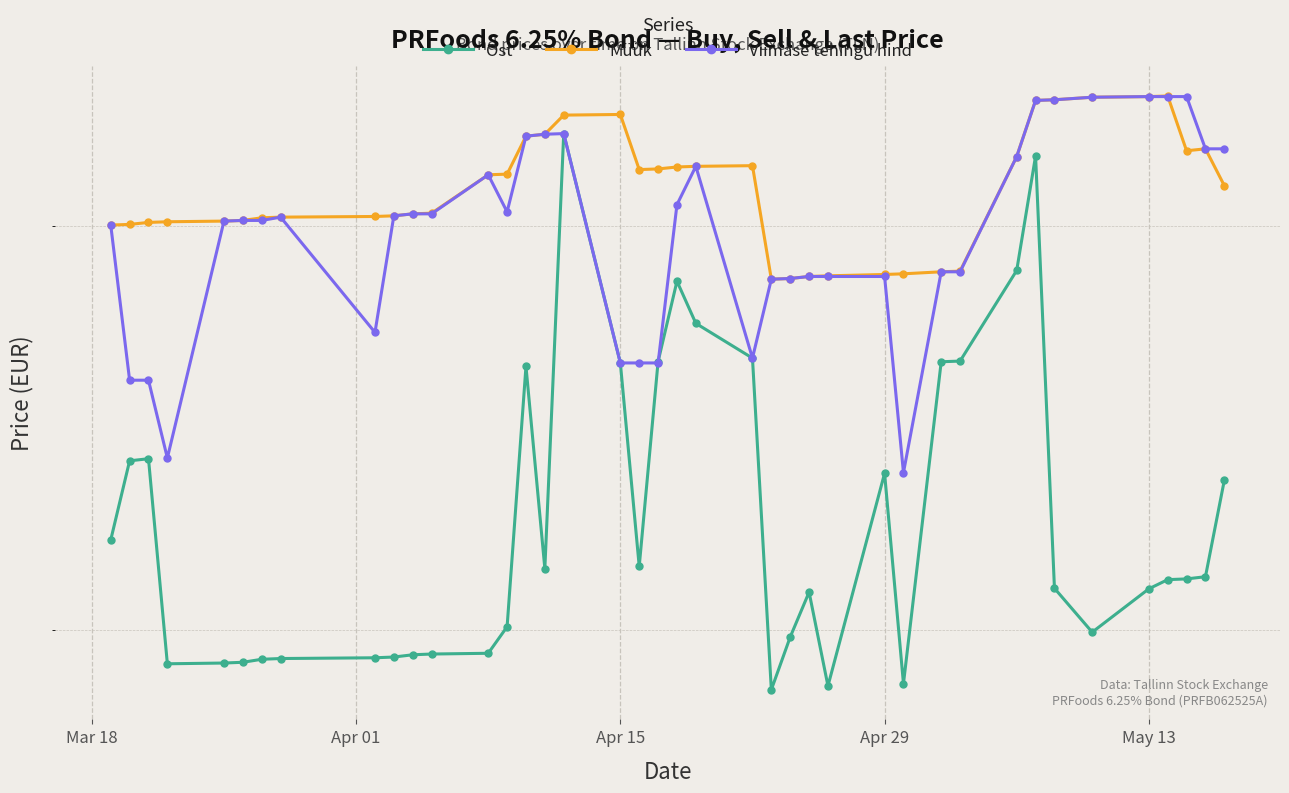

How many categories are shown in the chart?

40